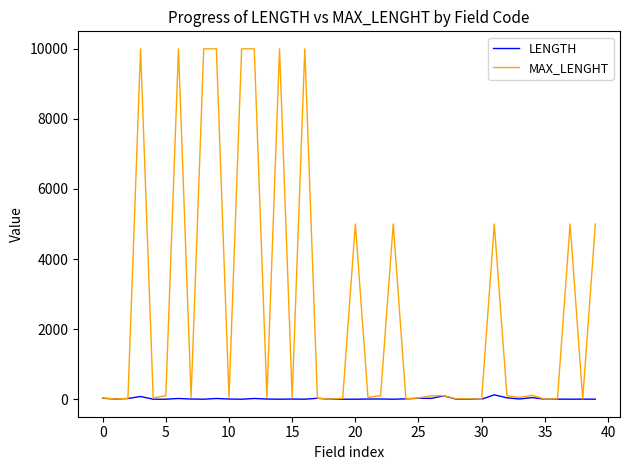

Which series has the largest range (max minus min)?

MAX_LENGHT